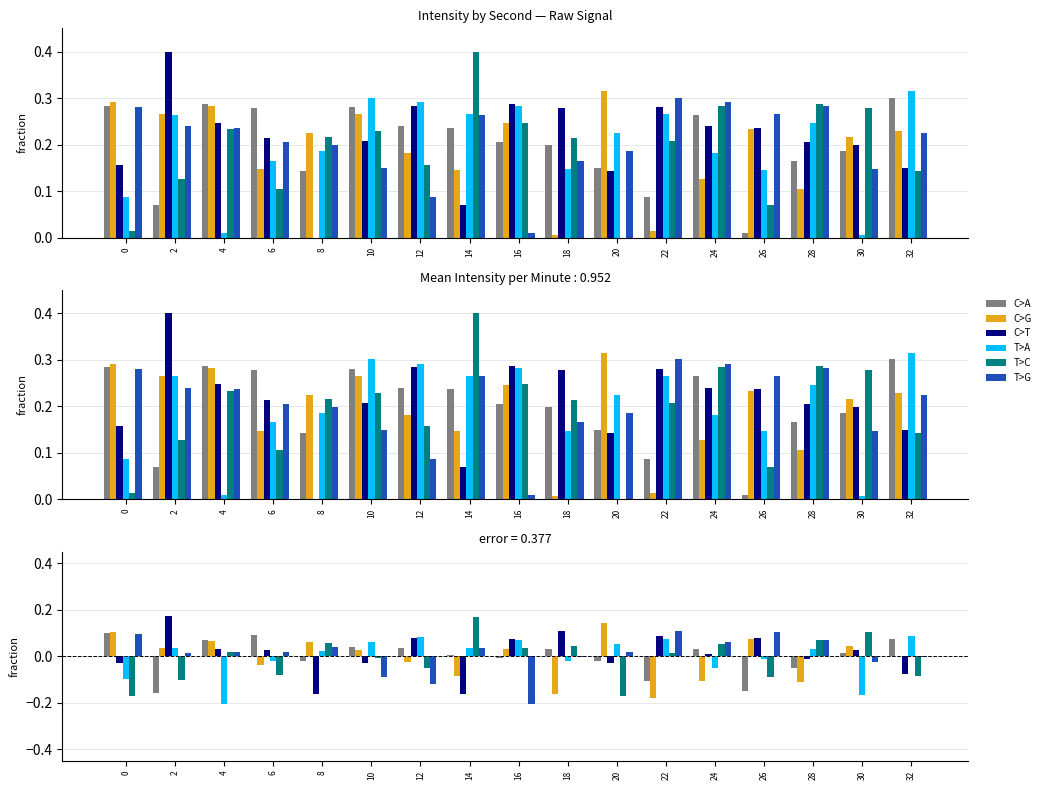

How many data points in C>A are above 0?

10